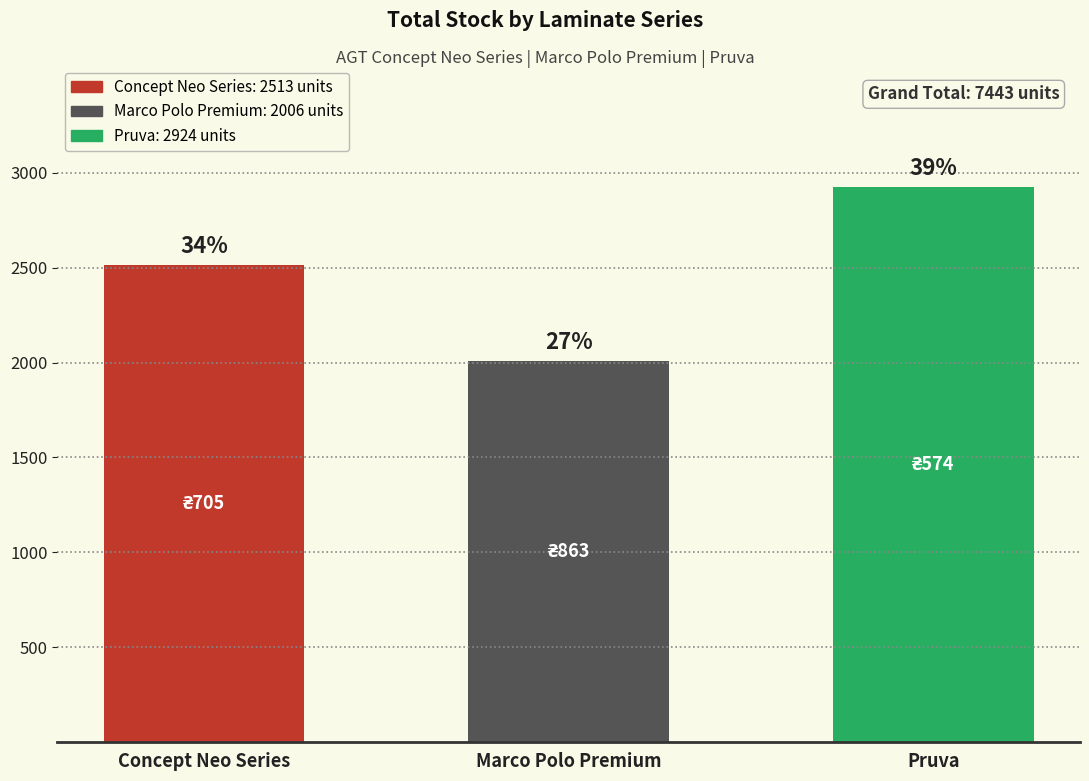

Does the chart contain any negative values?

No